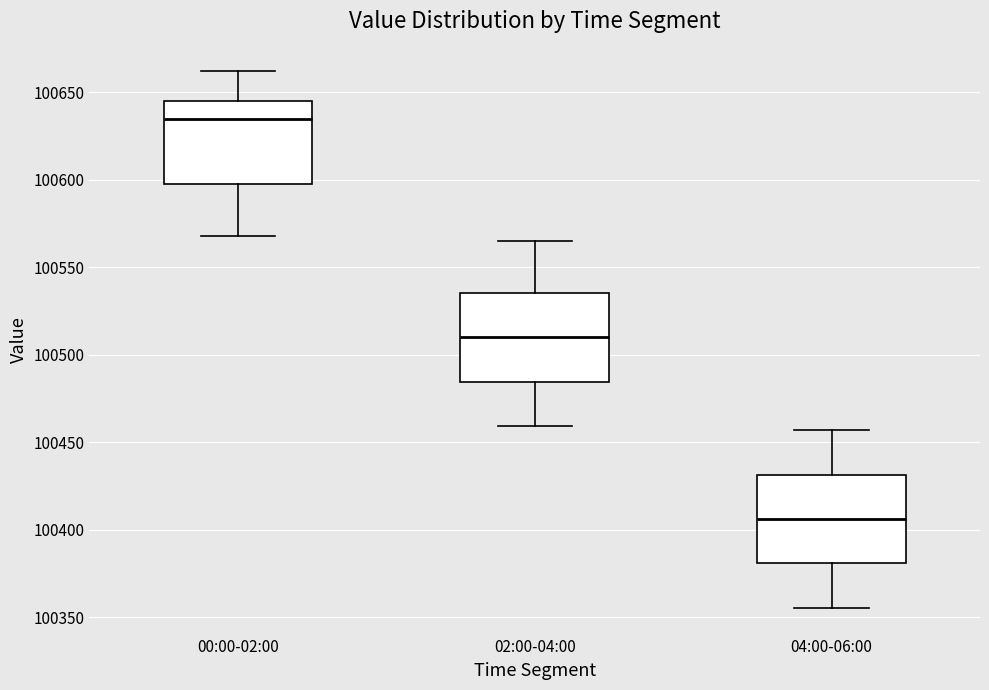

Where does the upper whisker of the box for 00:00-02:00 end on the y-axis? The values are not printed on the chart, so give them approximately, as read against the axis.

100660